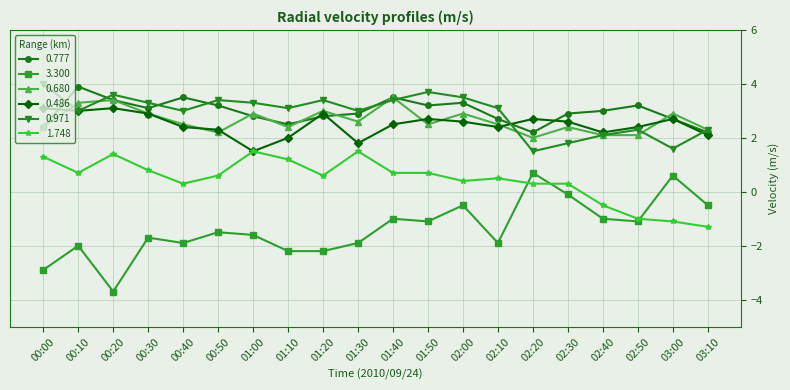

True or false: 0.680 and 1.748 cross at least once.

False